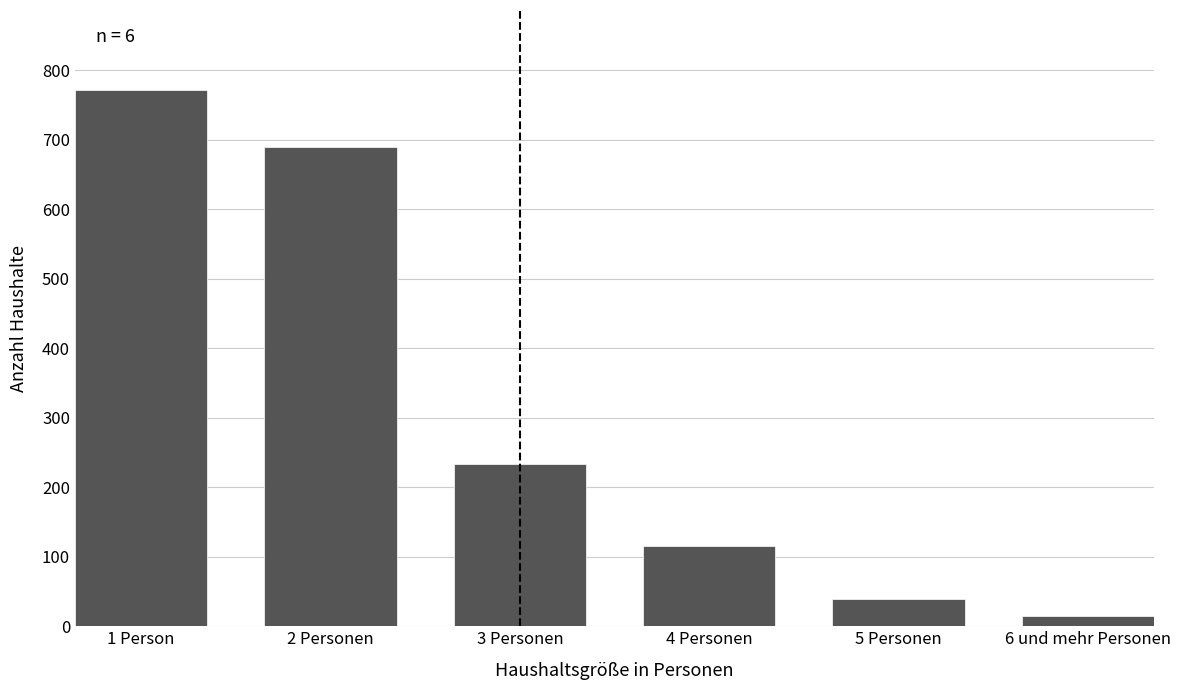

Reading left to right, what are all the values shown in this chart?

1 Person=771	2 Personen=689	3 Personen=233	4 Personen=115	5 Personen=39	6 und mehr Personen=15